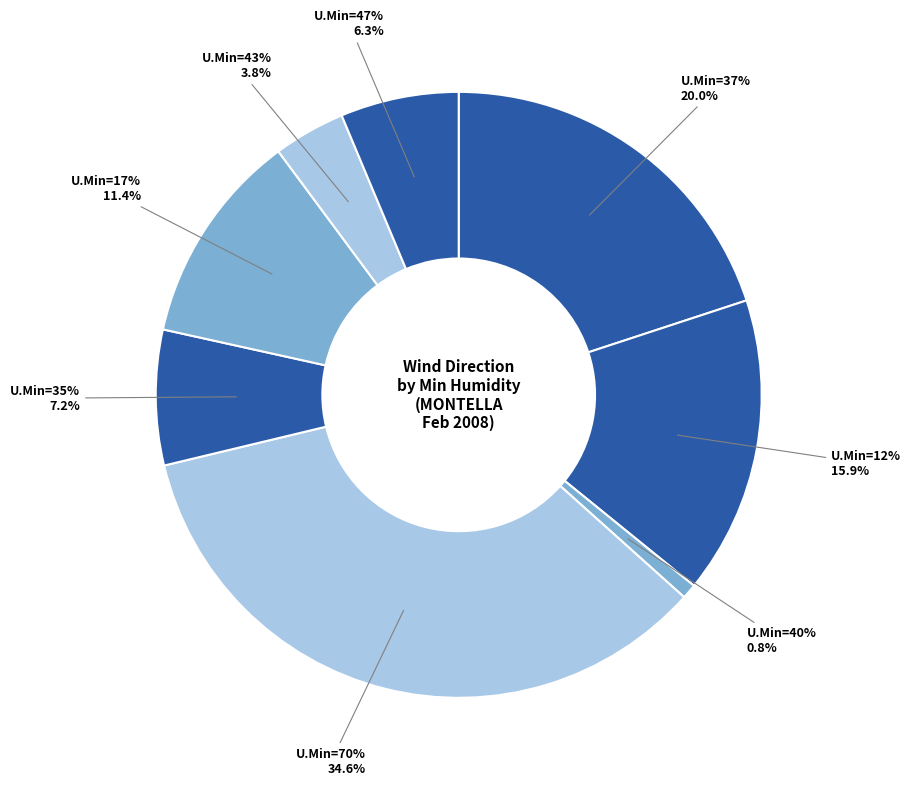

The 12 slice represents 16% of the pie. True or false?

True